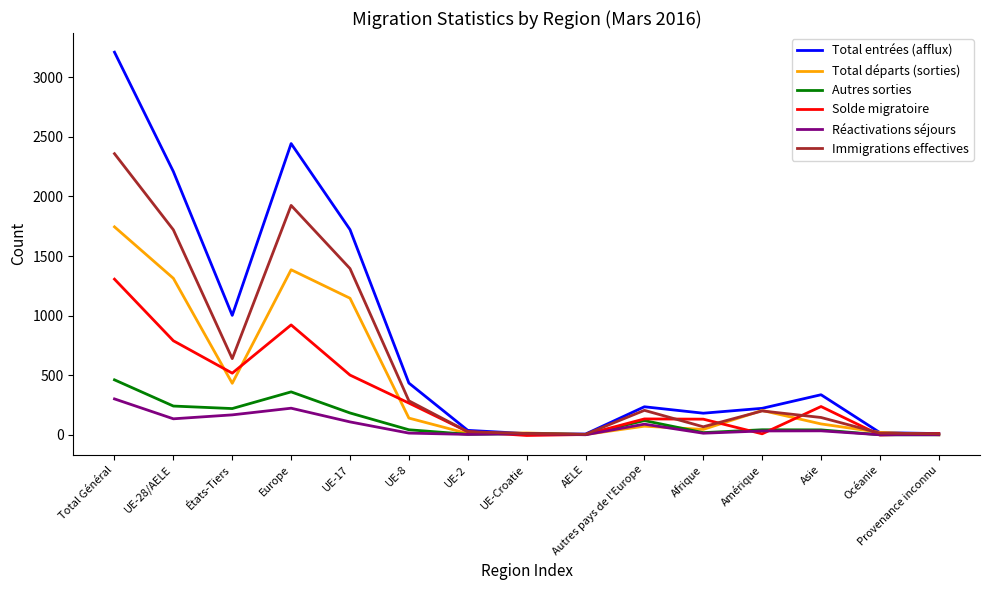

What is the average value of the Immigrations effectives series?

600